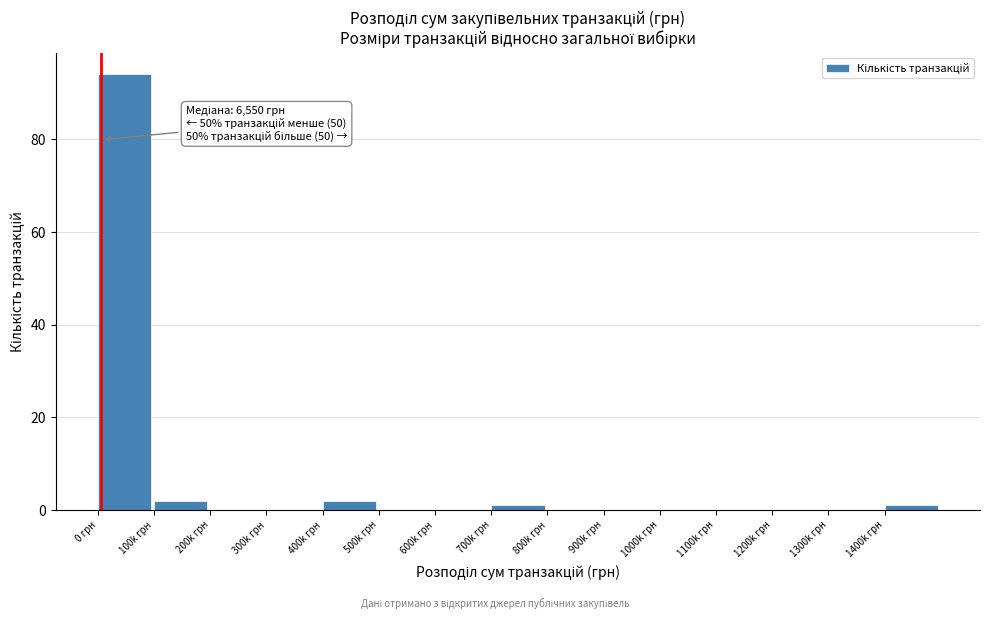

Reading left to right, what are all the values shown in this chart?

0 грн=94	100k грн=2	200k грн=0	300k грн=0	400k грн=2	500k грн=0	600k грн=0	700k грн=1	800k грн=0	900k грн=0	1000k грн=0	1100k грн=0	1200k грн=0	1300k грн=0	1400k грн=1